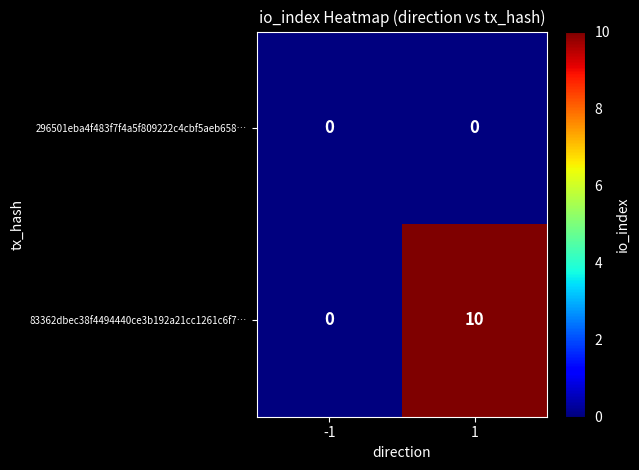

List the labels in order of 83362dbec38f4494440ce3b192a21cc1261c6f7… value, largest first.

1, -1